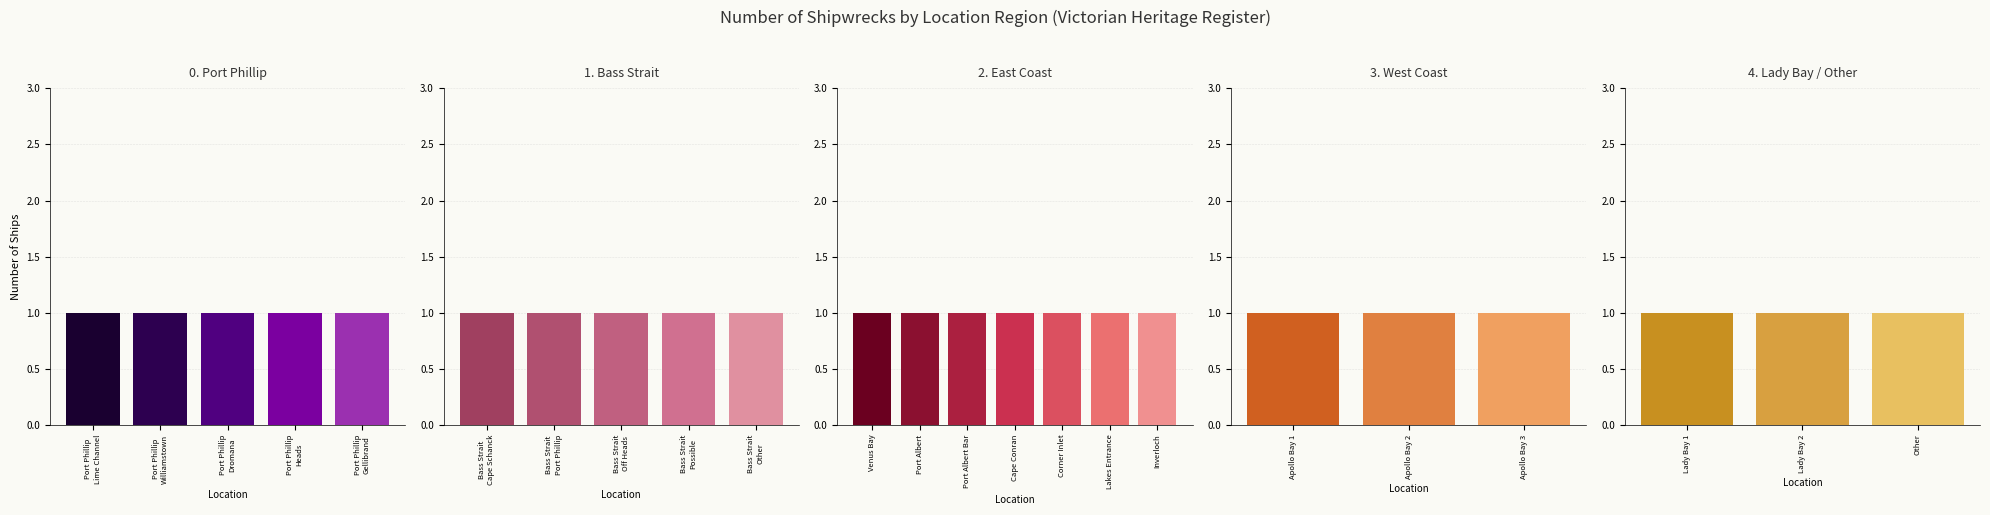

What position from the right is 3?

3